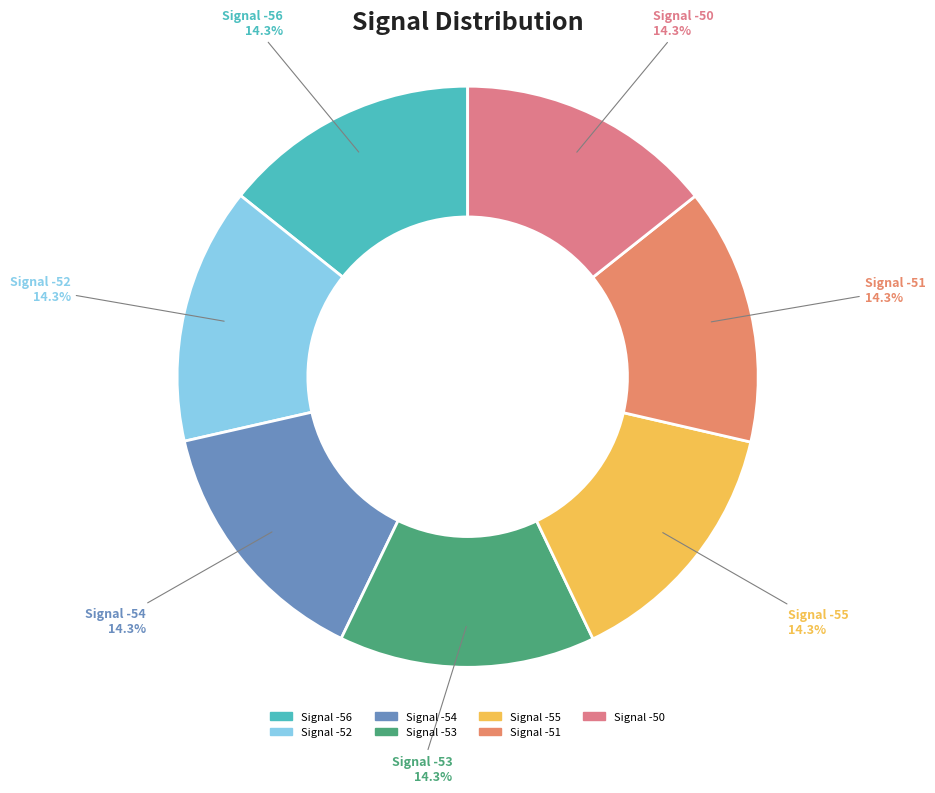

Do Signal -52 and Signal -55 together represent more than half of the pie?

No